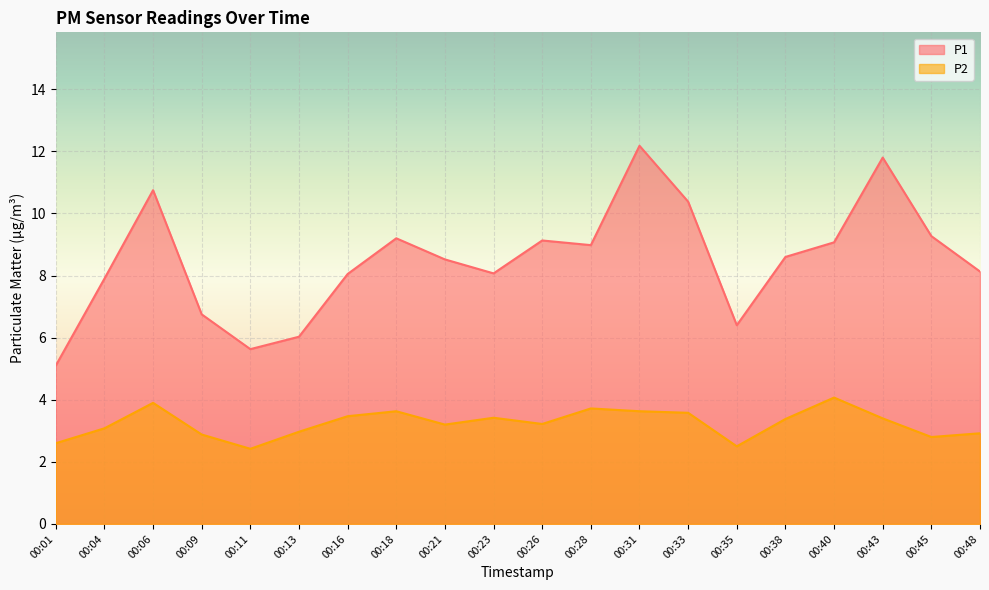

List the labels in order of P1 value, smallest first.

00:01, 00:11, 00:13, 00:35, 00:09, 00:04, 00:16, 00:23, 00:48, 00:21, 00:38, 00:28, 00:40, 00:26, 00:18, 00:45, 00:33, 00:06, 00:43, 00:31